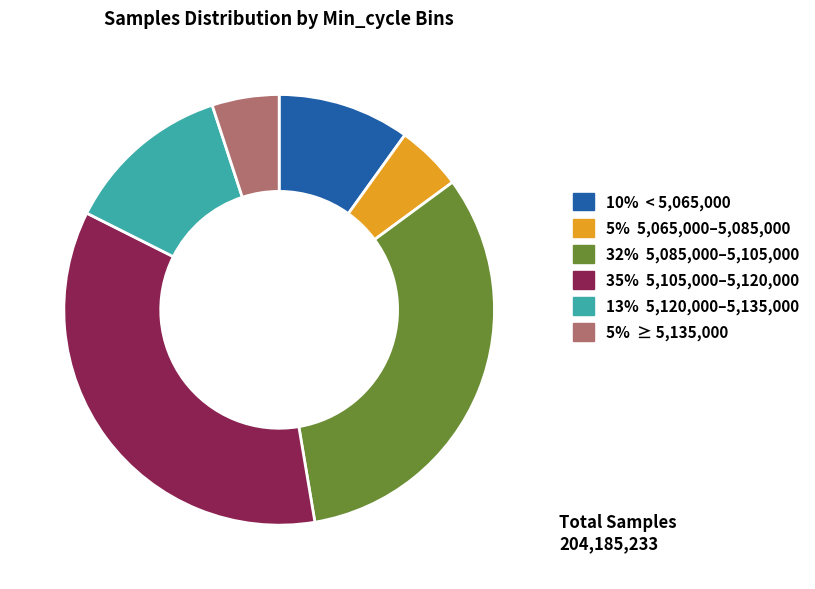

Do 35% 5,105,000–5,120,000 and 32% 5,085,000–5,105,000 together represent more than half of the pie?

Yes